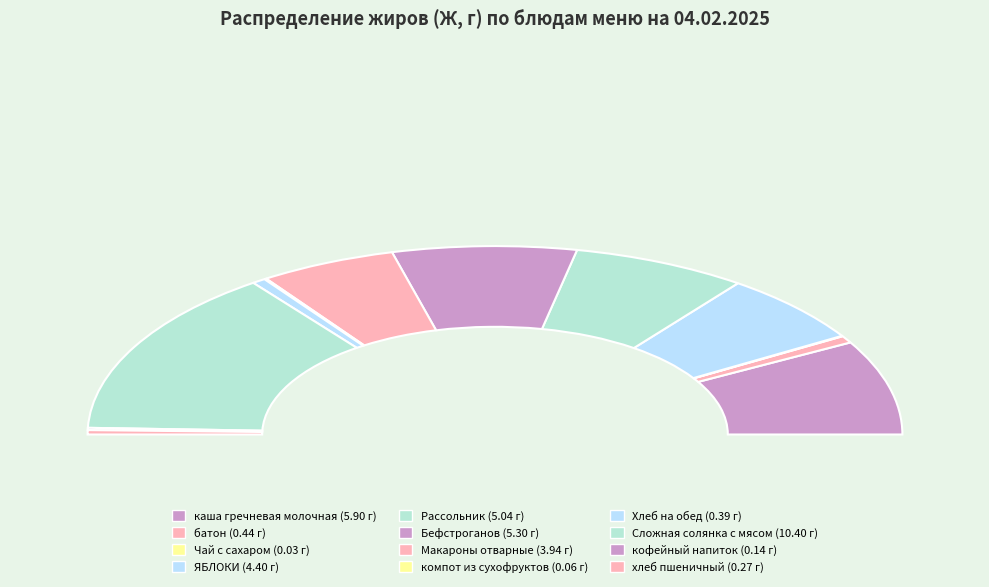

To the nearest percent, what is the difference between the largest and smallest slice percentages?

29%